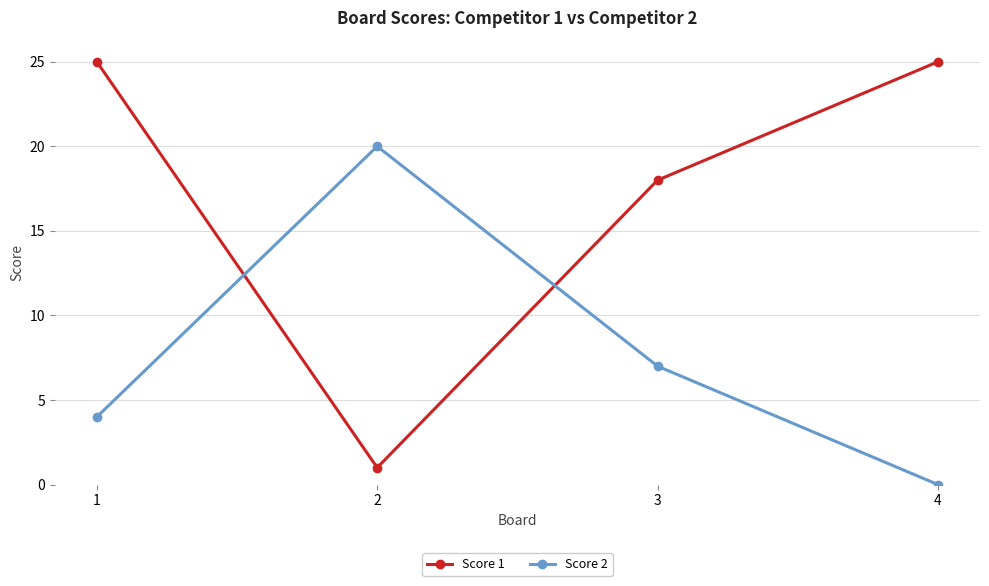

Is it true that Score 1 equals 2 at 2?

False